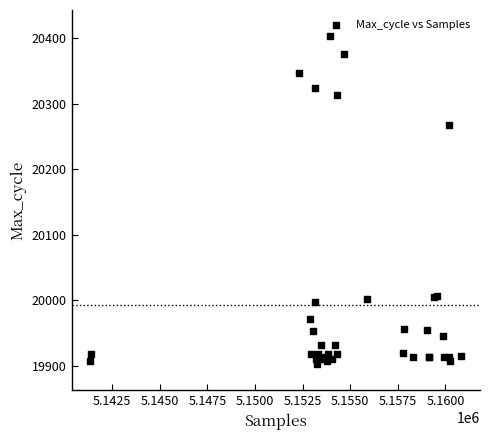

What Y value in the scatter plot is closest to 20153?

20268